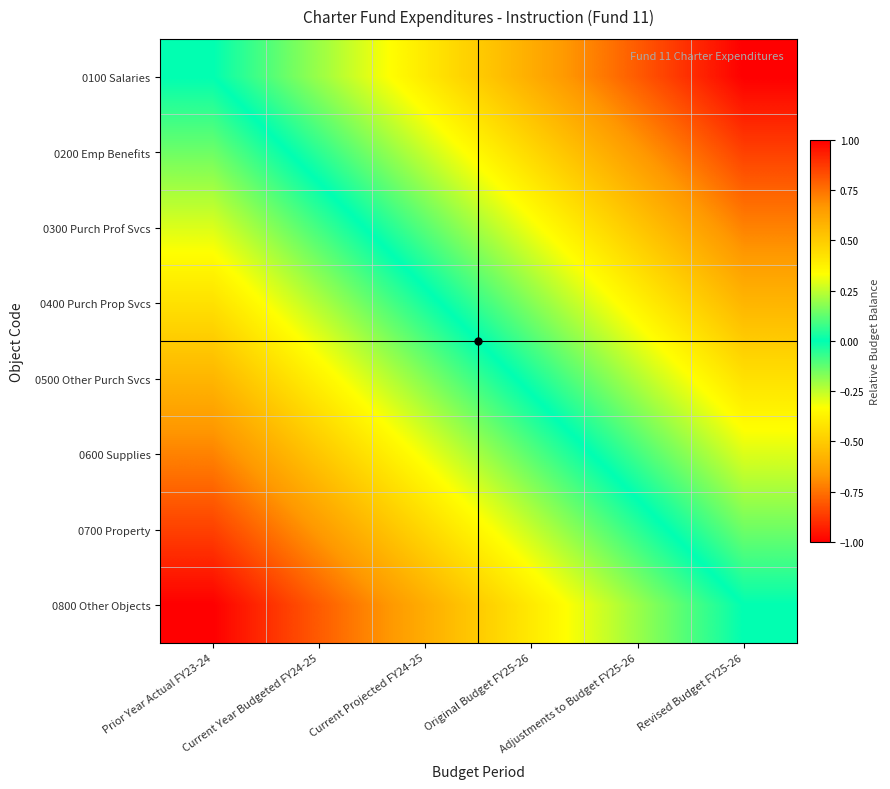

At which category is the sum across all series the highest?

Revised Budget FY25-26